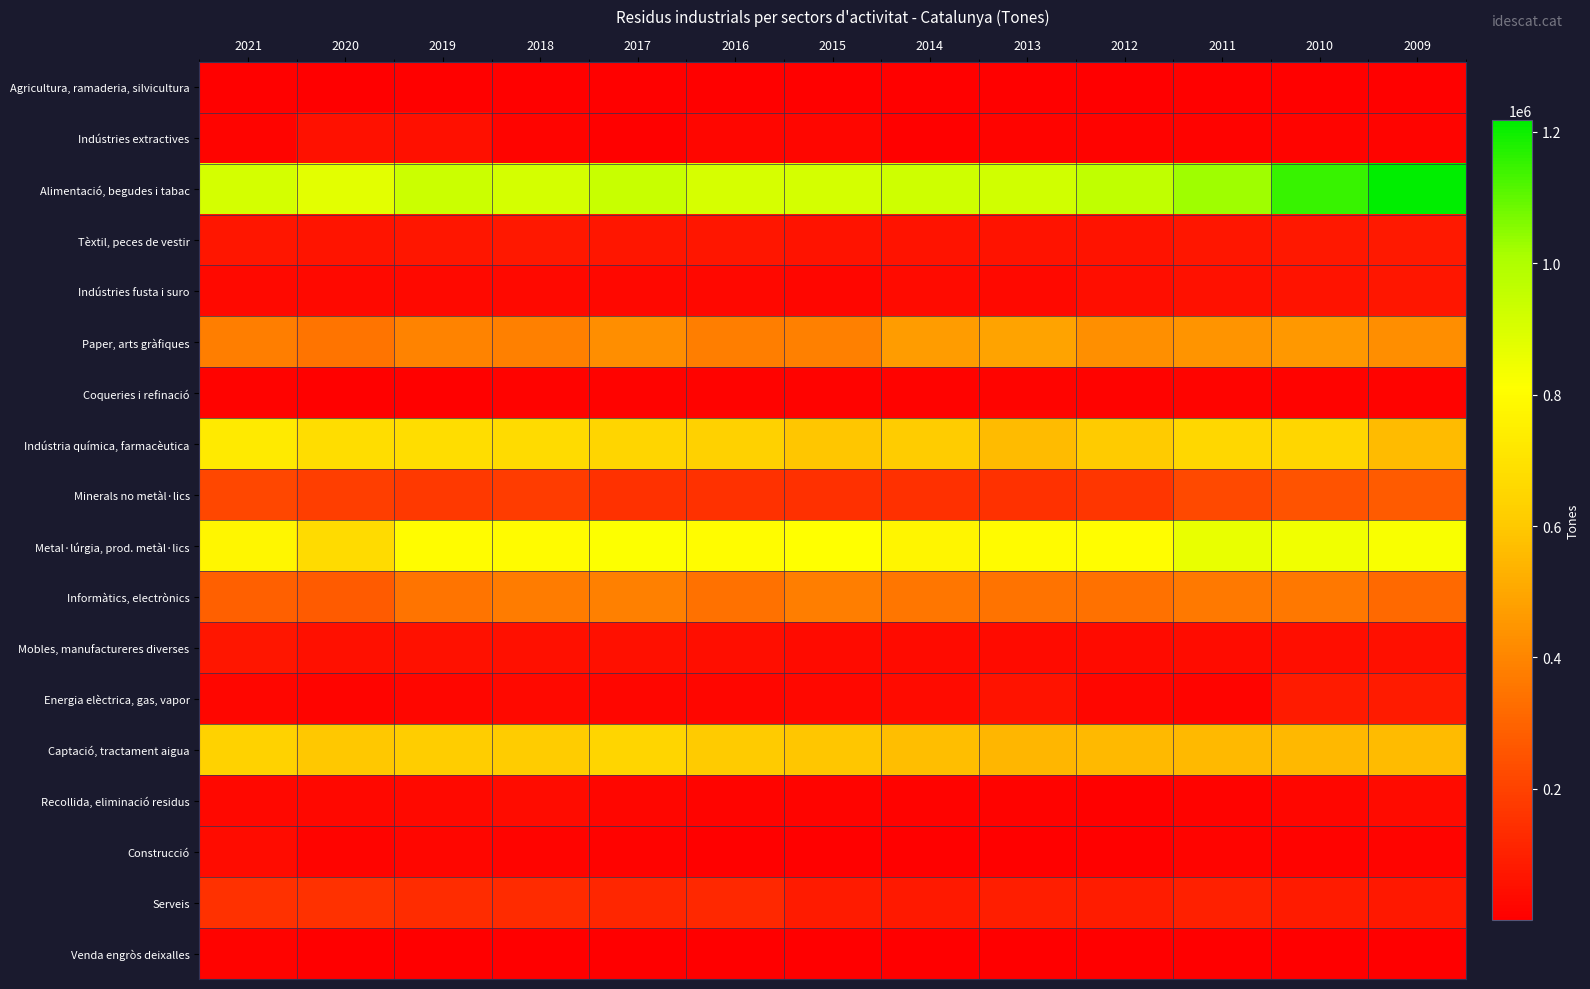

How many categories are shown in the chart?

13